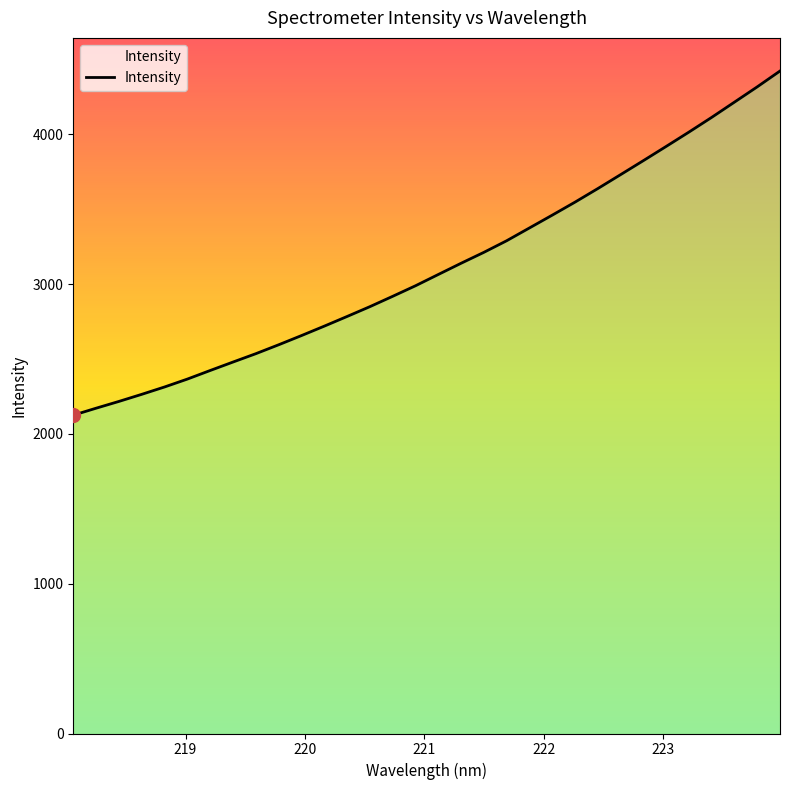

What is the average value?

3115.0